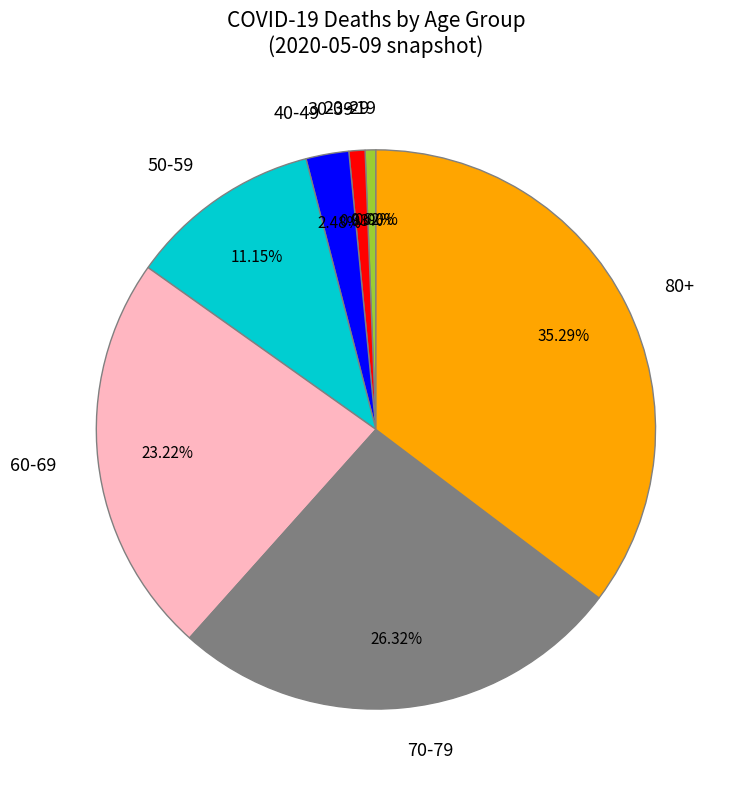

Does 40-49 represent more than half of the total?

No